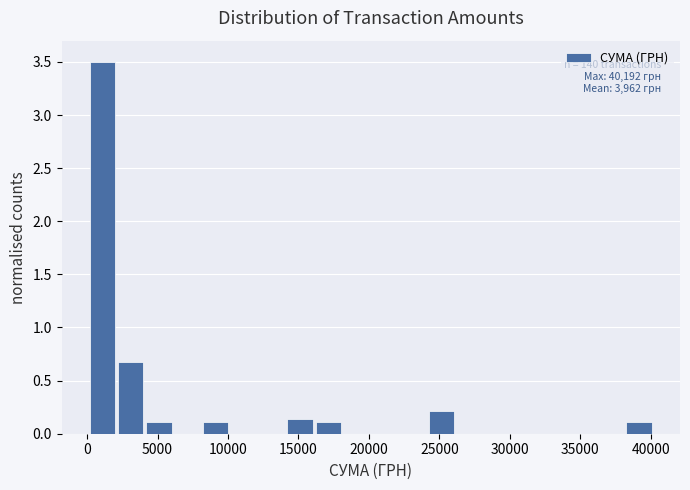

Which range on the x-axis has the tallest bar?

0 to 2000